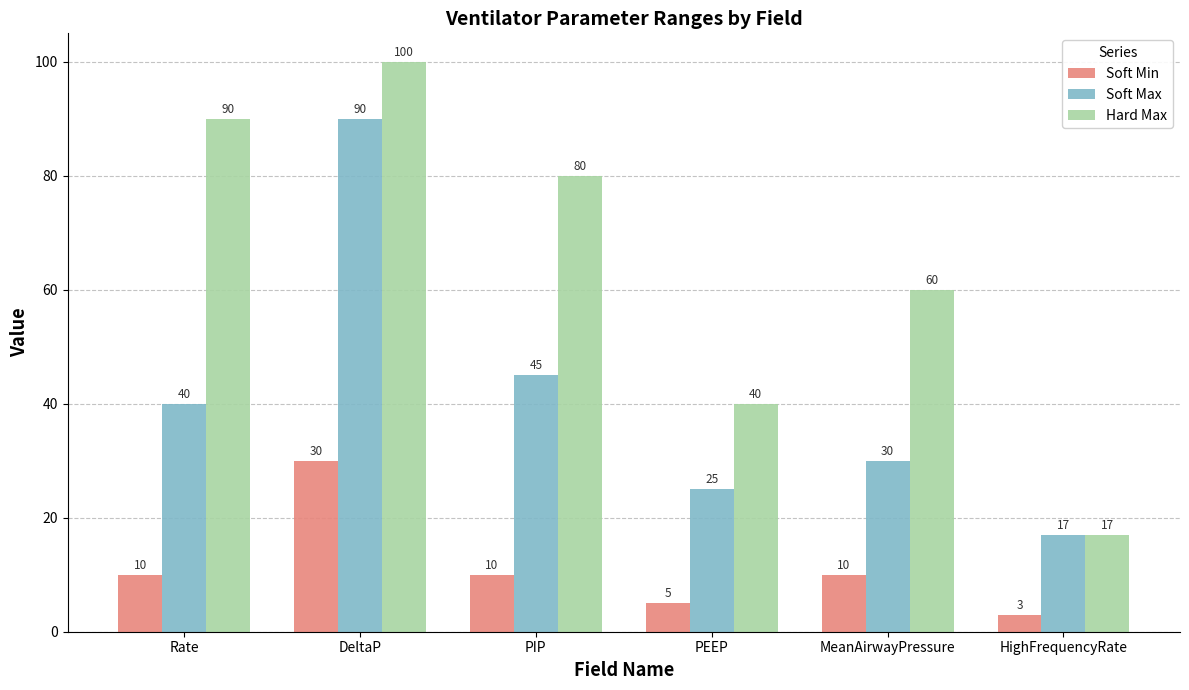

What is the sum of the Soft Min values at MeanAirwayPressure and Rate?

20